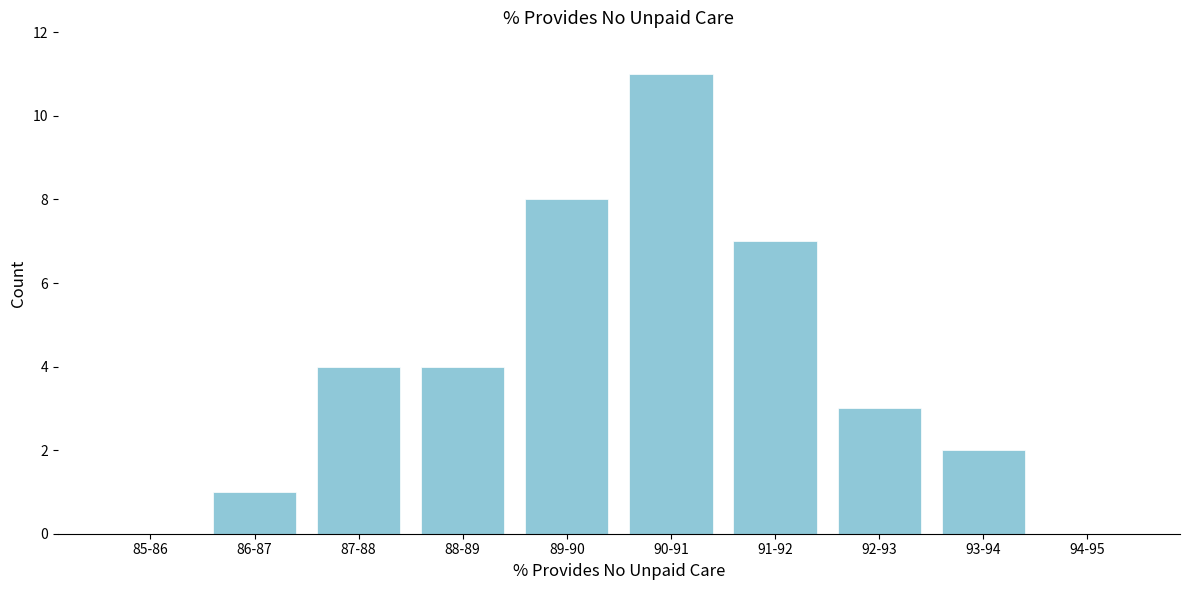

Reading right to left, transcribe all the data shown in this chart.

94-95=0	93-94=2	92-93=3	91-92=7	90-91=11	89-90=8	88-89=4	87-88=4	86-87=1	85-86=0